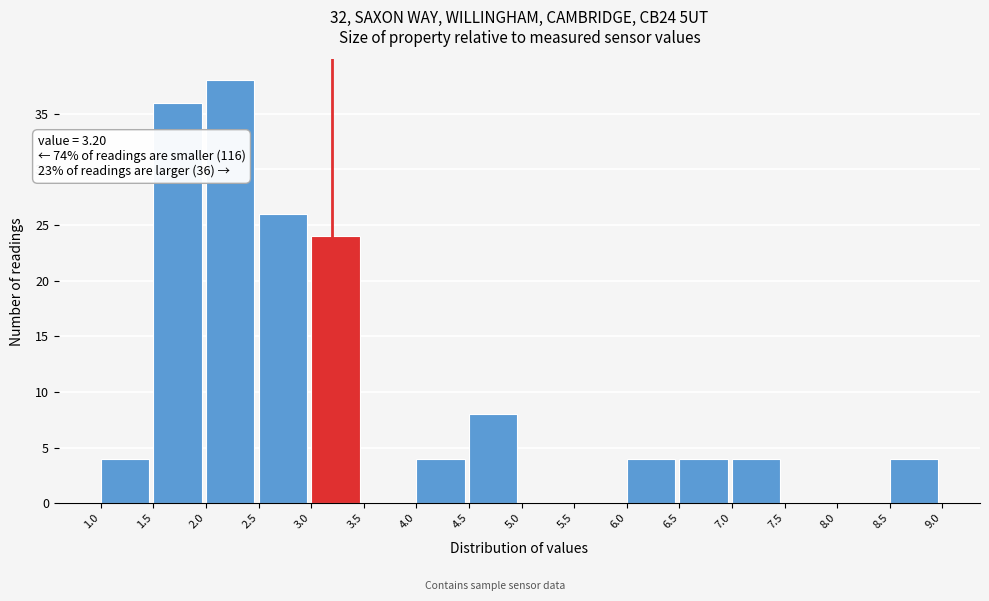

Over which range of the x-axis is the bar tallest?

2.0 to 2.5